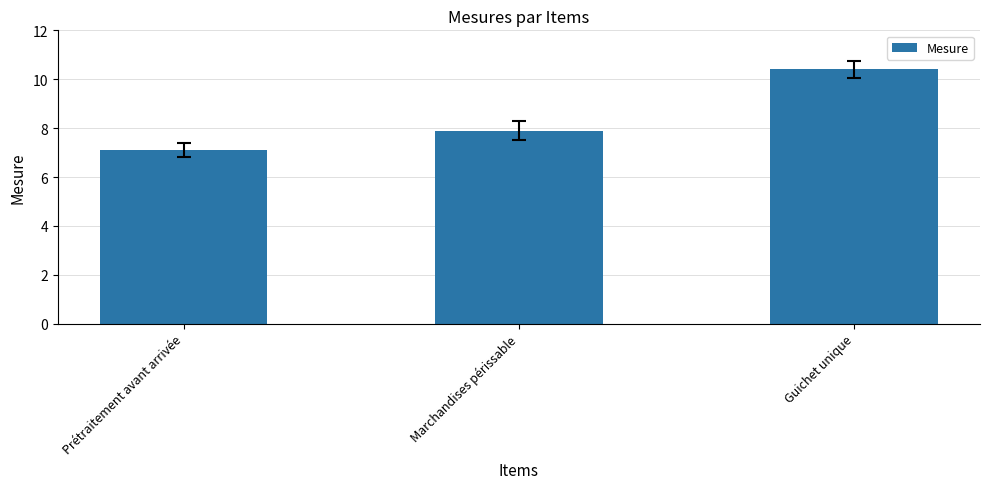

How many bars are there in total?

3